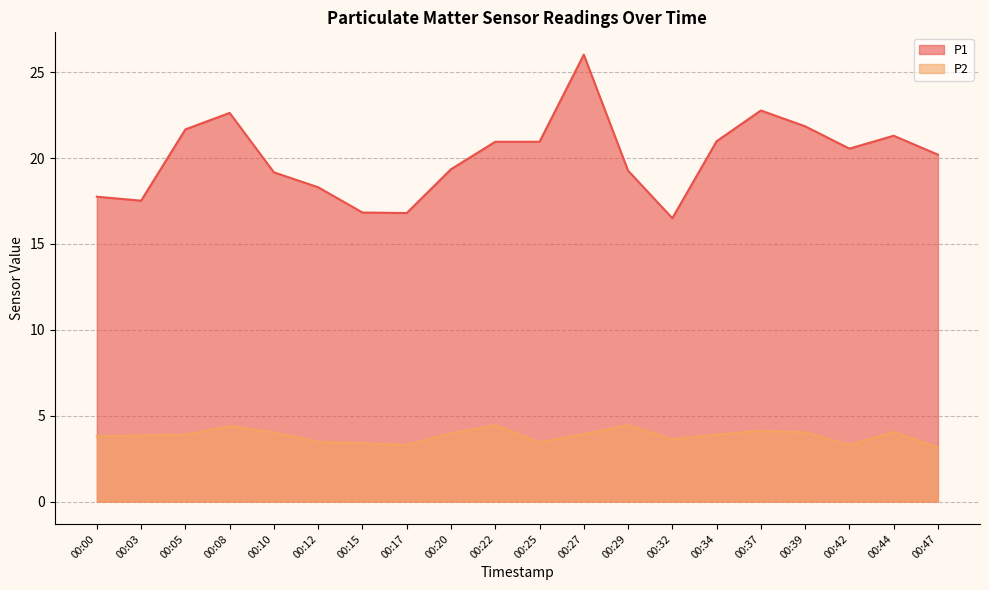

In P2, how many points are lower than both neighbors (excluding endpoints)?

4